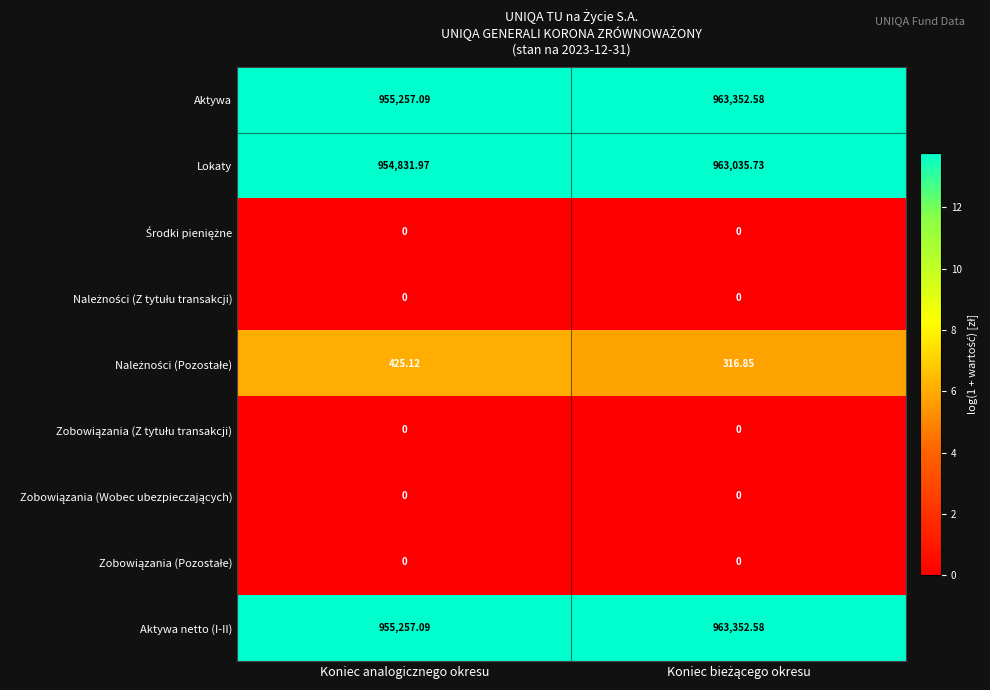

Which series has the largest range (max minus min)?

Lokaty